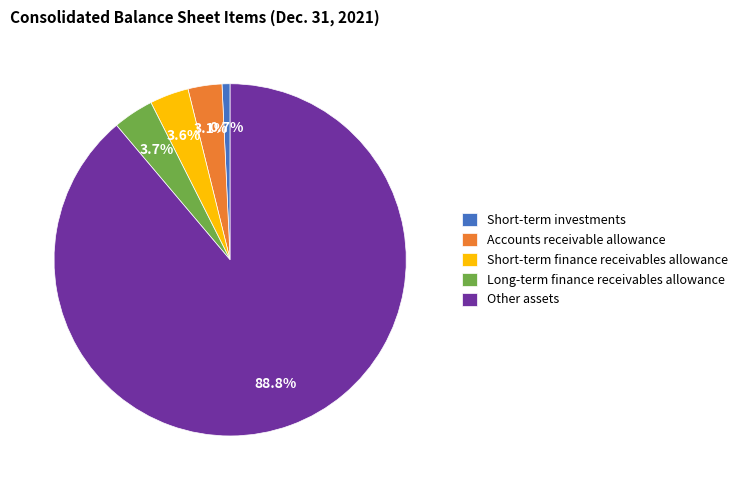

Count the number of slices in the pie.

5